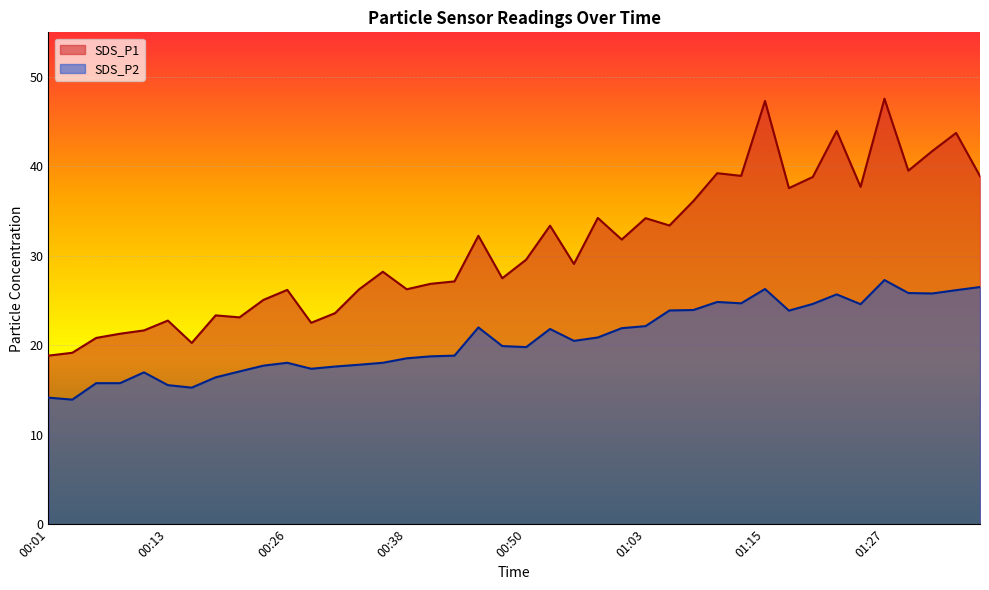

At which label does SDS_P1 reach its minimum?

00:01